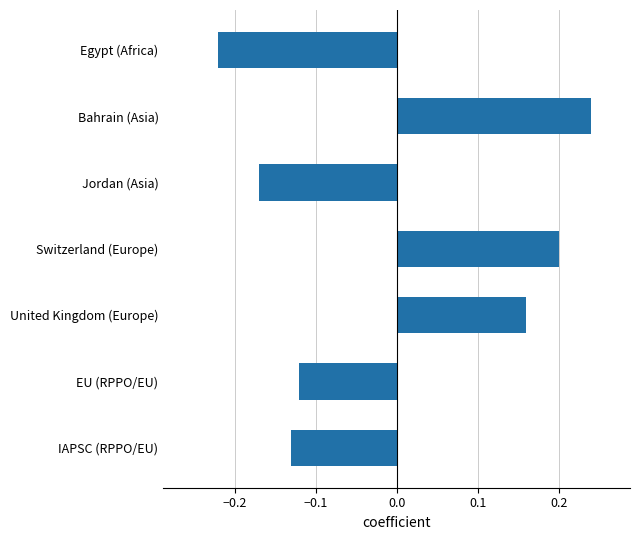

The chart shows a value of 0.3 at Switzerland (Europe). True or false?

False